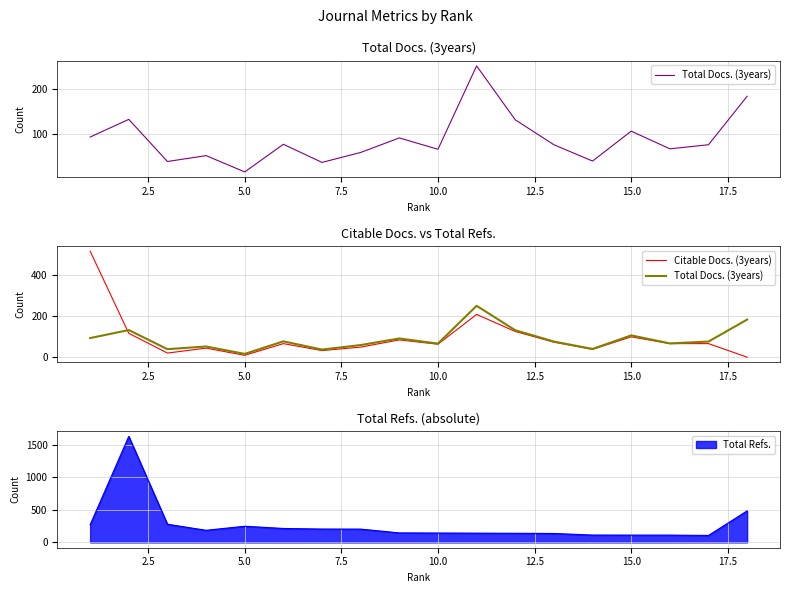

Does the chart have visible grid lines?

Yes